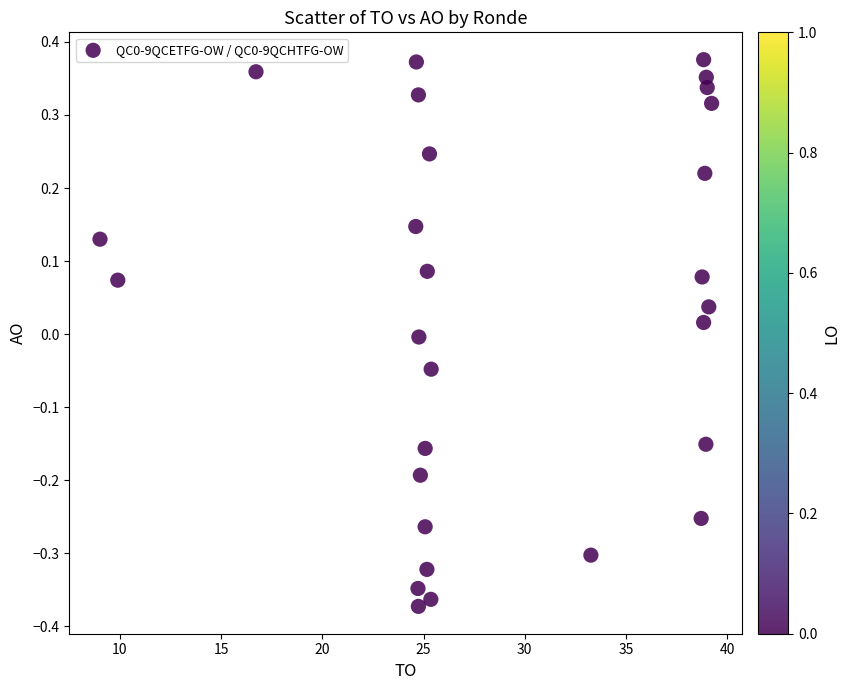

What is the range of X values (max minus min)?

30.2